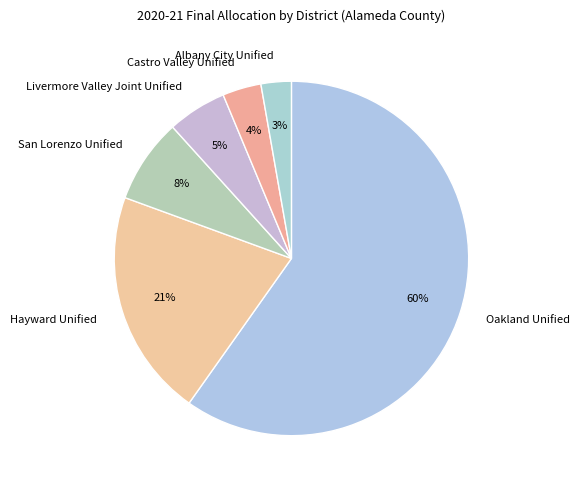

Which category accounts for the majority?

Oakland Unified